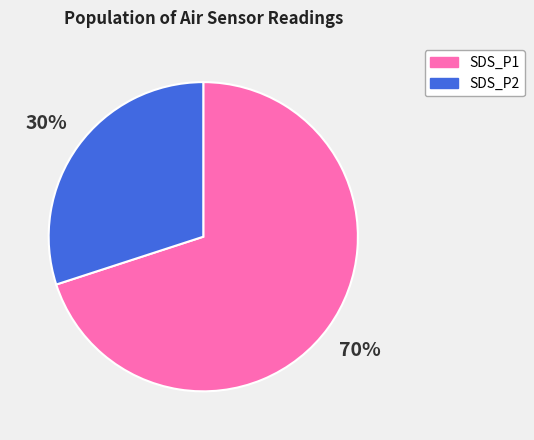

The SDS_P1 slice represents 62% of the pie. True or false?

False